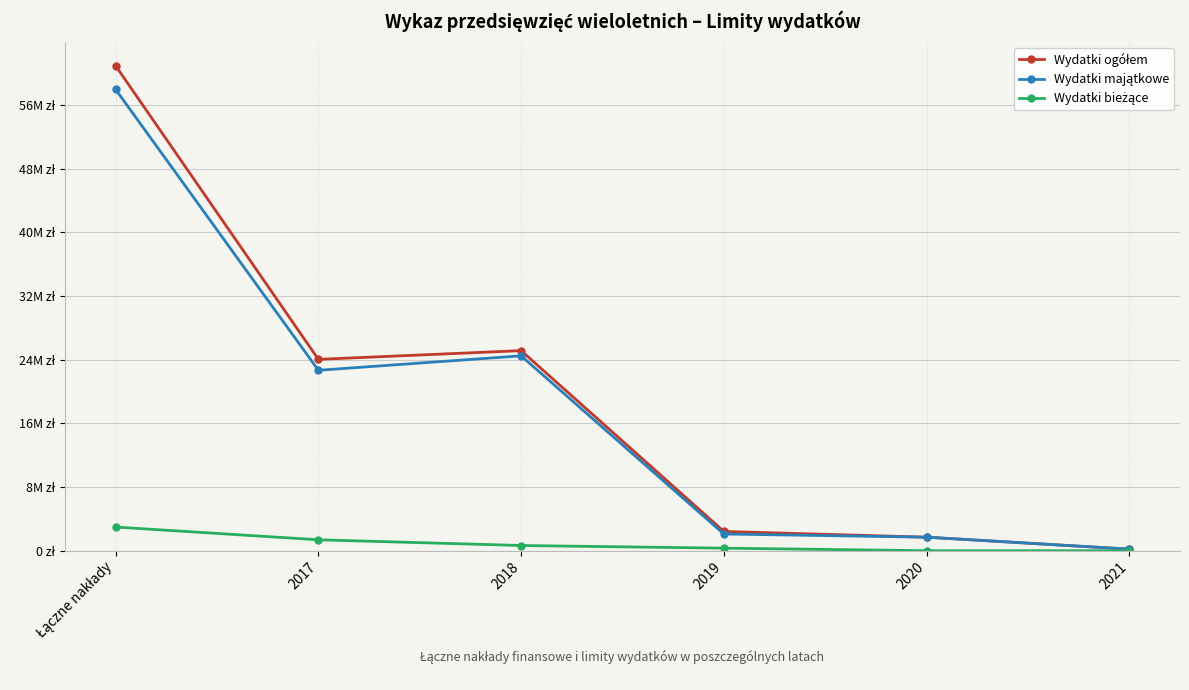

At 2018, list the series in order from smallest to largest.

Wydatki bieżące, Wydatki majątkowe, Wydatki ogółem